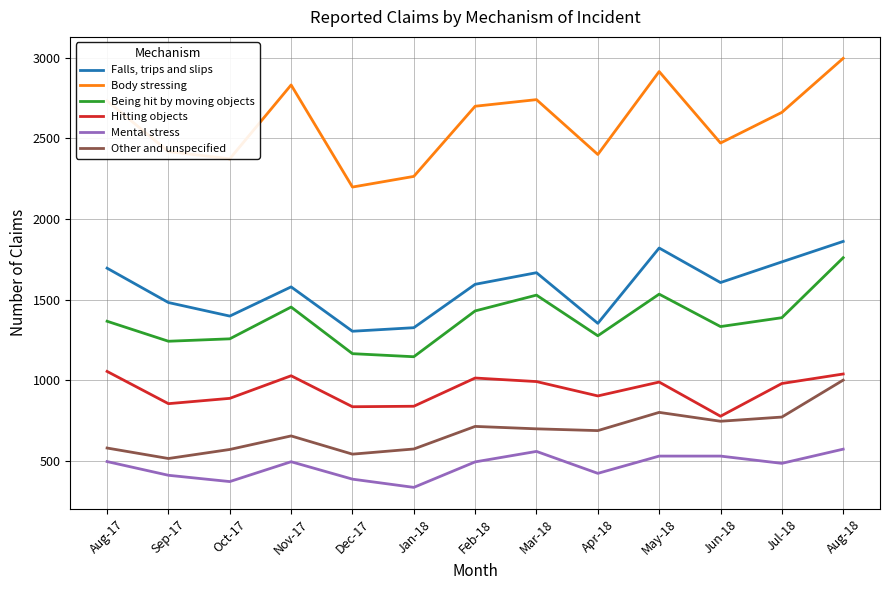

What is the smallest value displayed?

336